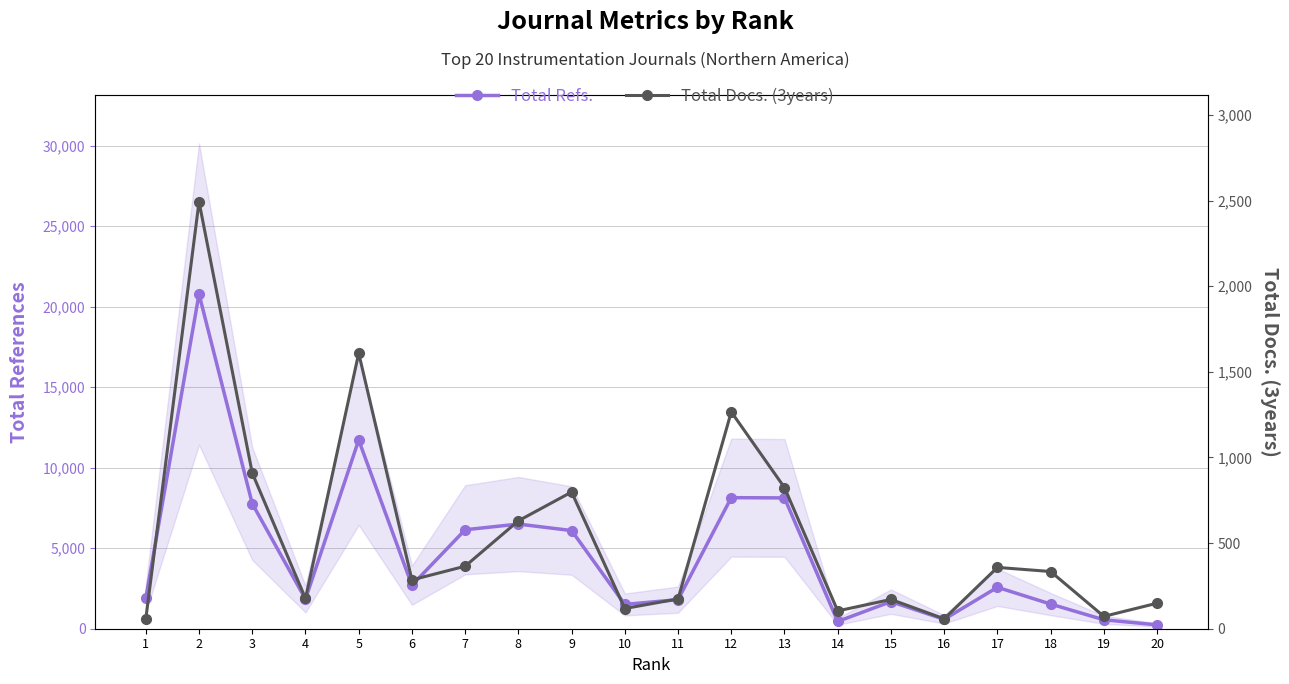

List the series in order of their peak value, lowest first.

Total Docs. (3years), Total Refs.